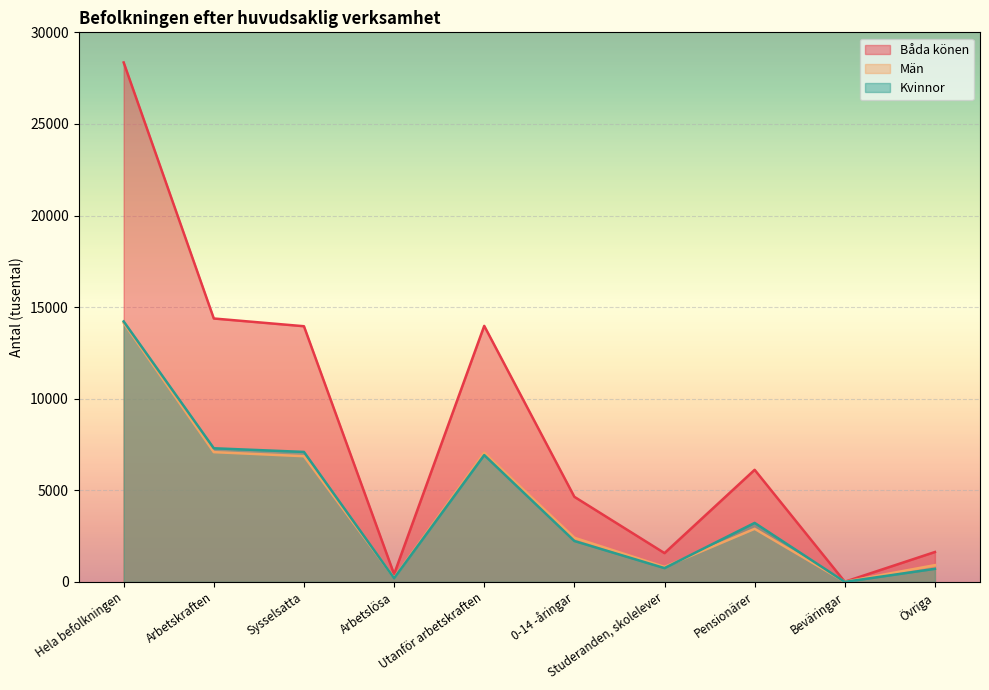

What is the value of the Kvinnor point at the 3rd from the left?

7095